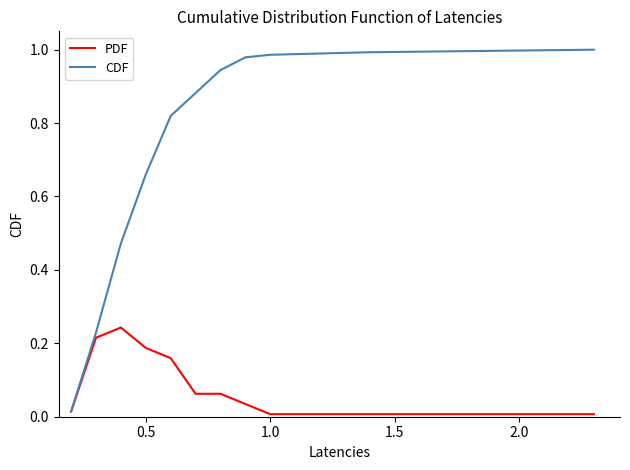

How many lines are shown in the chart?

2